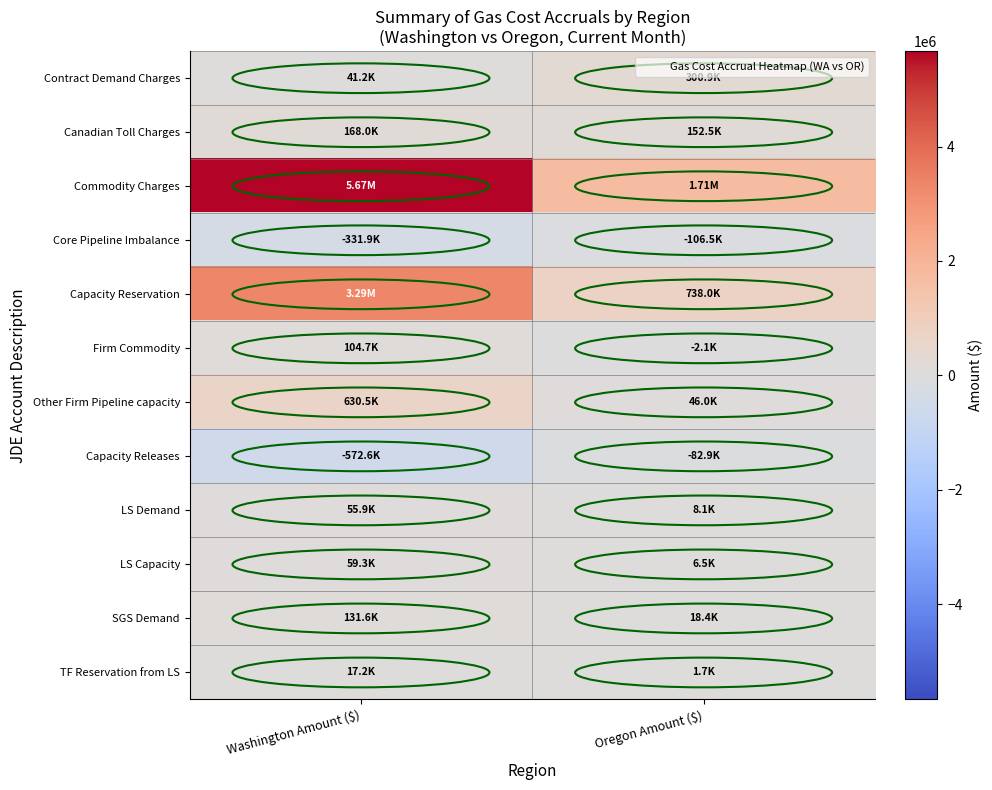

At how many categories does at least one series exceed 5065251?

1